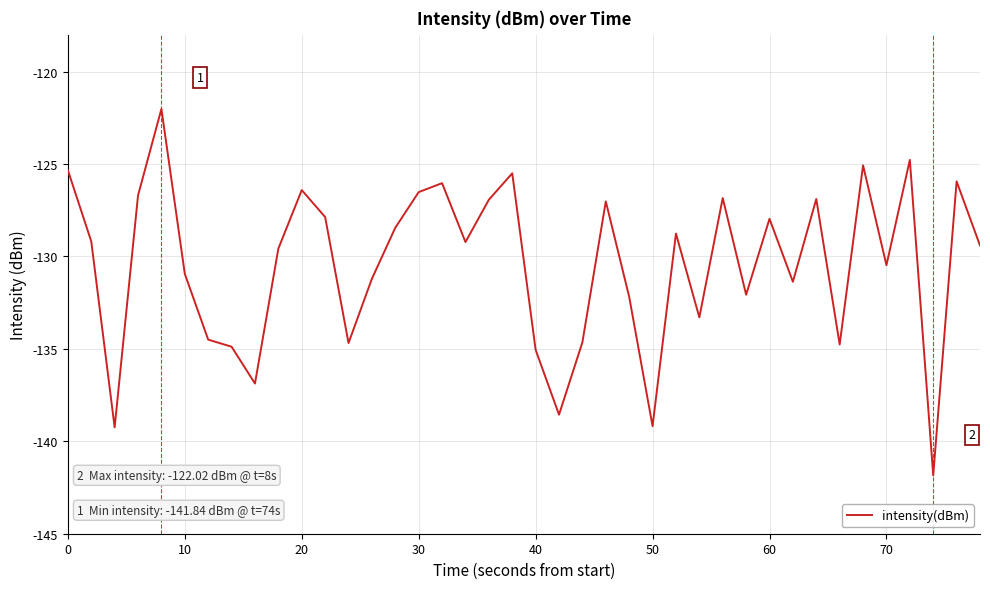

What is the maximum value shown in the chart?

-122.0